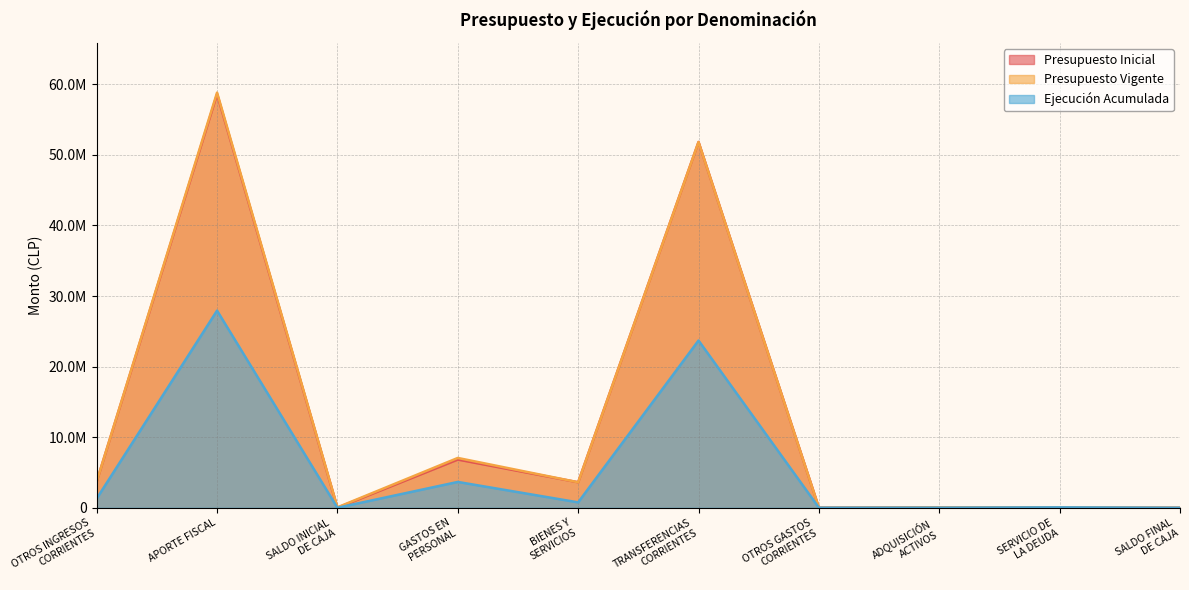

What is the spread (max minus min) of values at OTROS GASTOS
CORRIENTES?

523